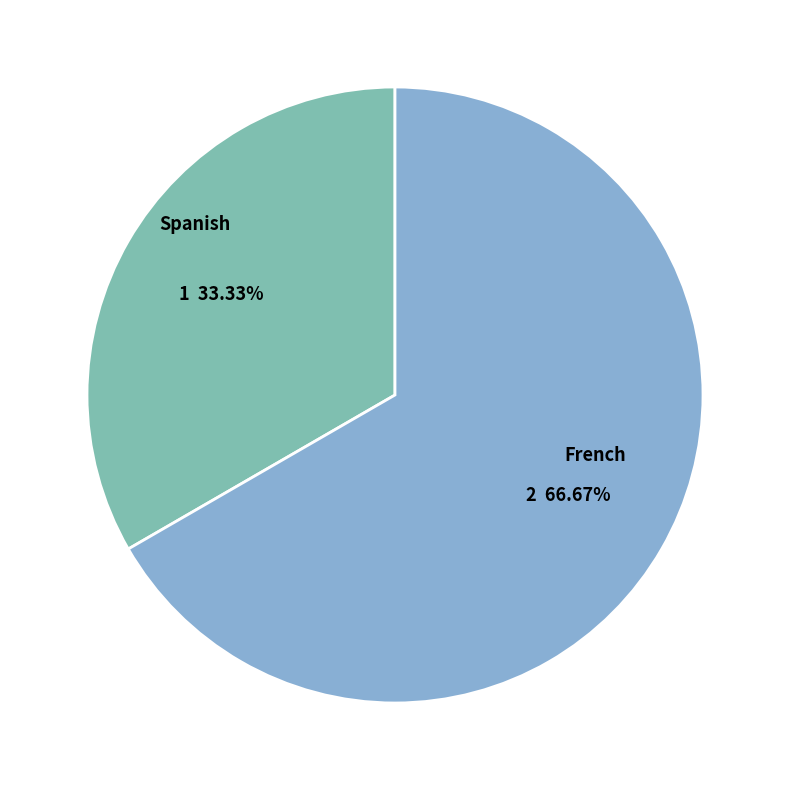

Count the number of slices in the pie.

2